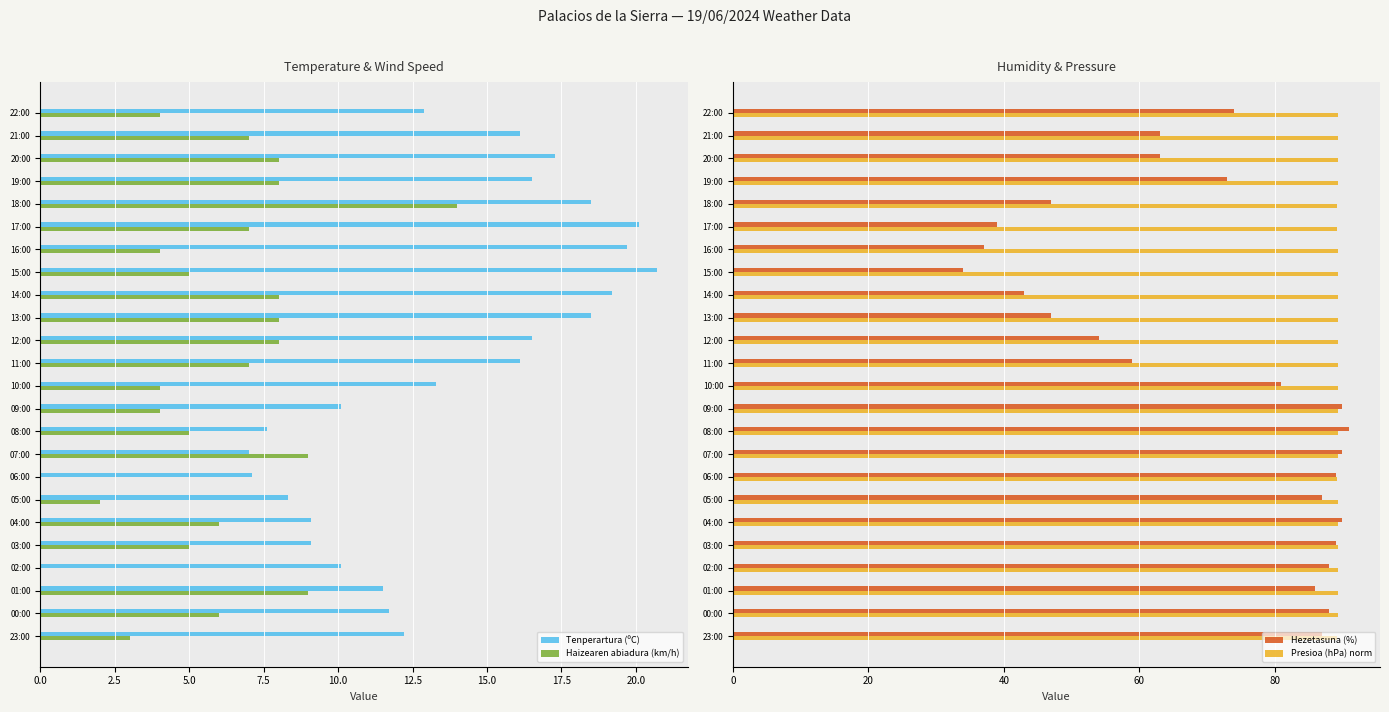

What is the sum of the Tenperartura (ºC) values at 08:00 and 20:00?

24.9